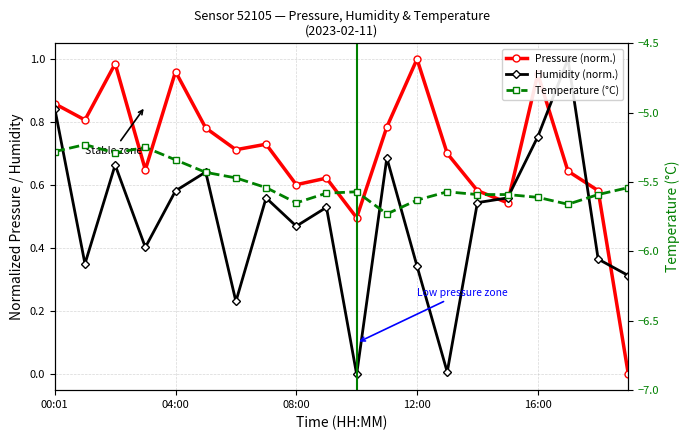

The Temperature (°C) series shows -3.6 at 17. True or false?

False